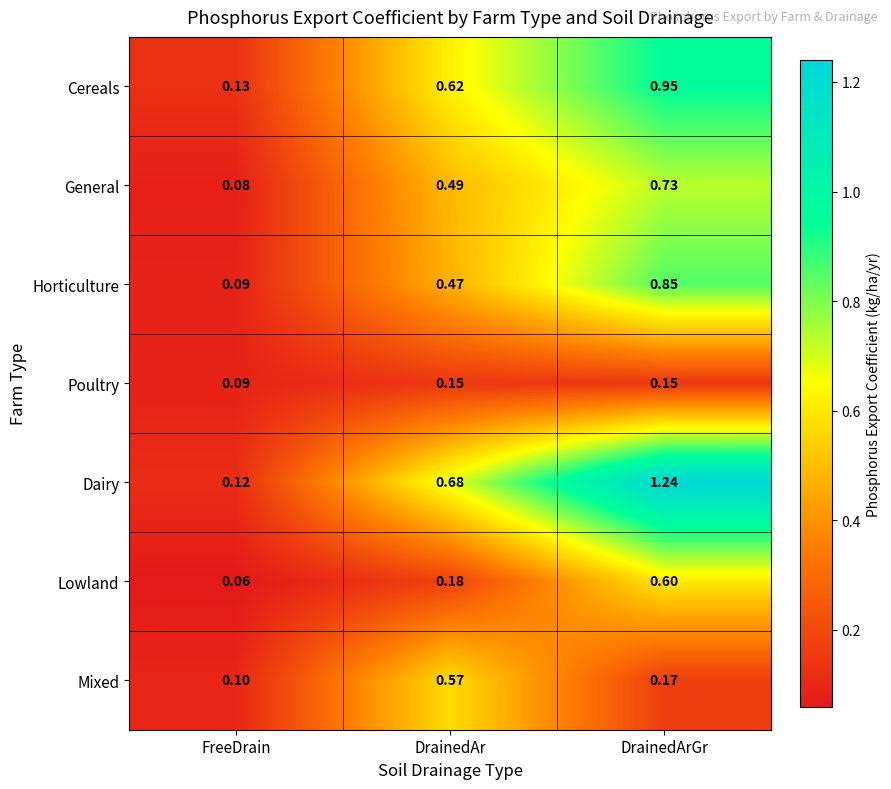

Which series has the widest spread of values?

Dairy